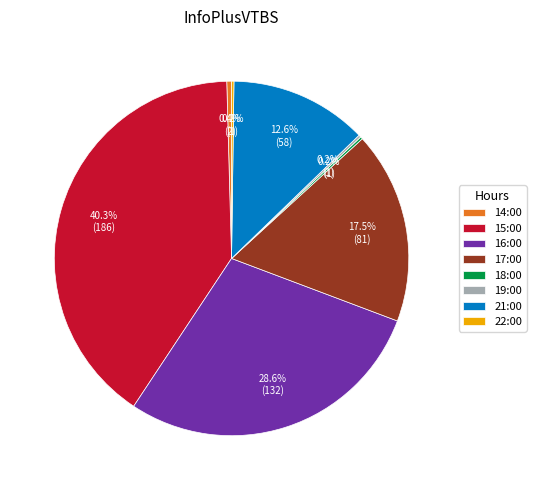

What portion of the pie excludes 14:00?

99.6%